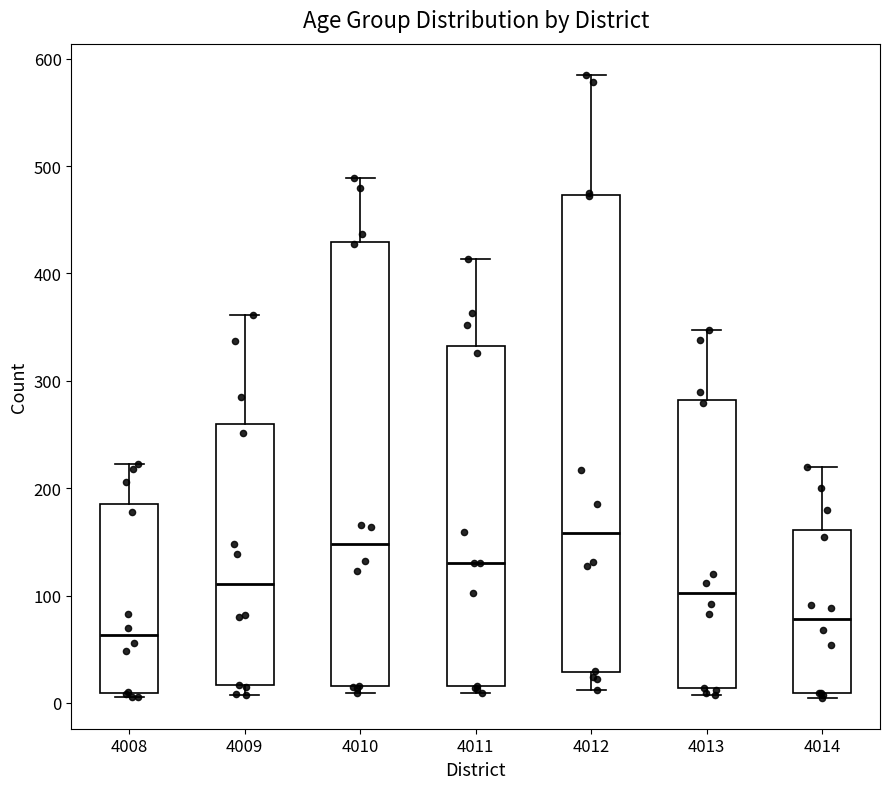

Reading left to right, transcribe this box plot: for each box, give where its median line is, the range the box spans, and where its two whiskers end, as read against the y-axis. The values are not printed on the chart, so give them approximately, as read against the axis.

4008: median 60, box 10 to 190, whiskers 10 (just below the box's lower edge) to 220
4009: median 110, box 20 to 260, whiskers 10 to 360
4010: median 150, box 20 to 430, whiskers 10 to 490
4011: median 130, box 20 to 330, whiskers 10 to 410
4012: median 160, box 30 to 470, whiskers 10 to 590
4013: median 100, box 10 to 280, whiskers 10 (just below the box's lower edge) to 350
4014: median 80, box 10 to 160, whiskers 10 (just below the box's lower edge) to 220